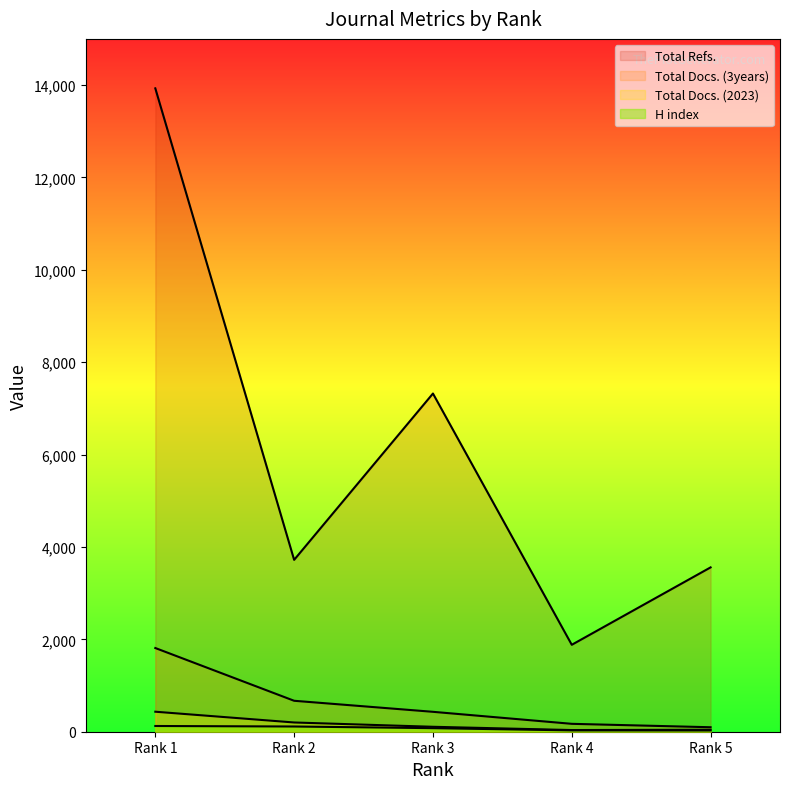

The value of Total Docs. (3years) at Rank 1 is 655. True or false?

False